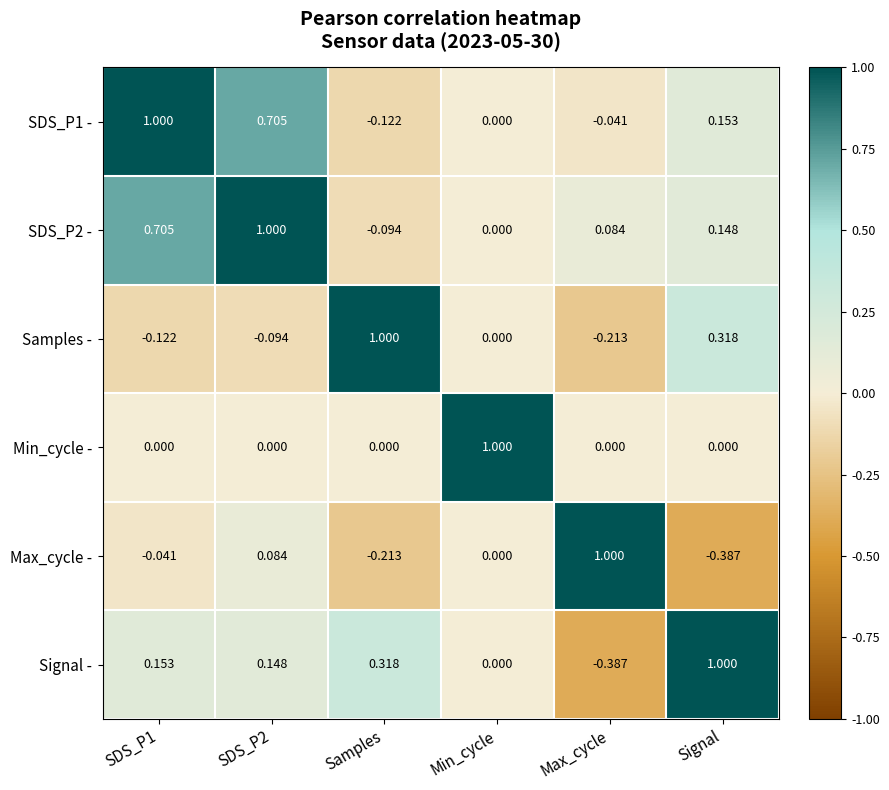

Count the number of data series in this chart.

6